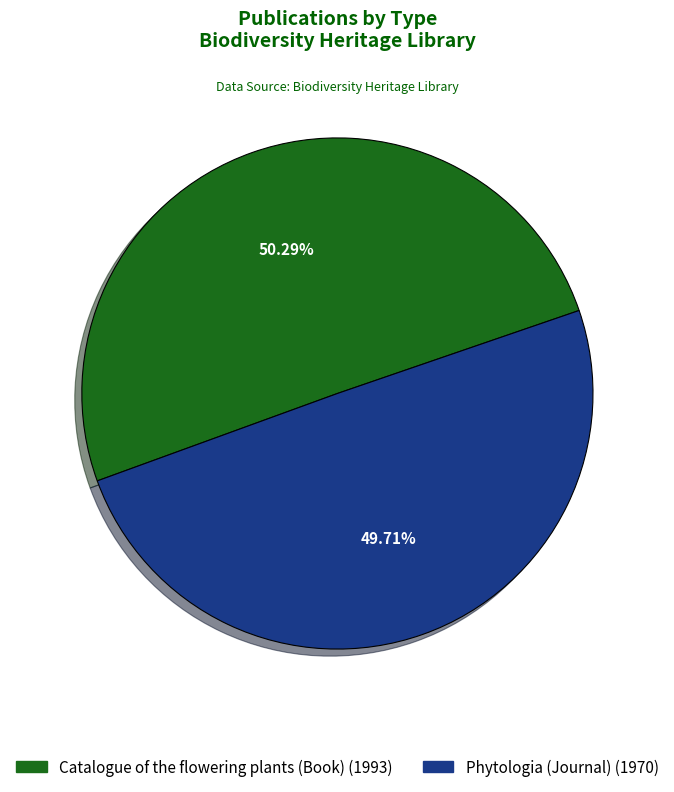

What is the ratio of the value at Phytologia (Journal) to the value at Catalogue of the flowering plants (Book)?

1.0